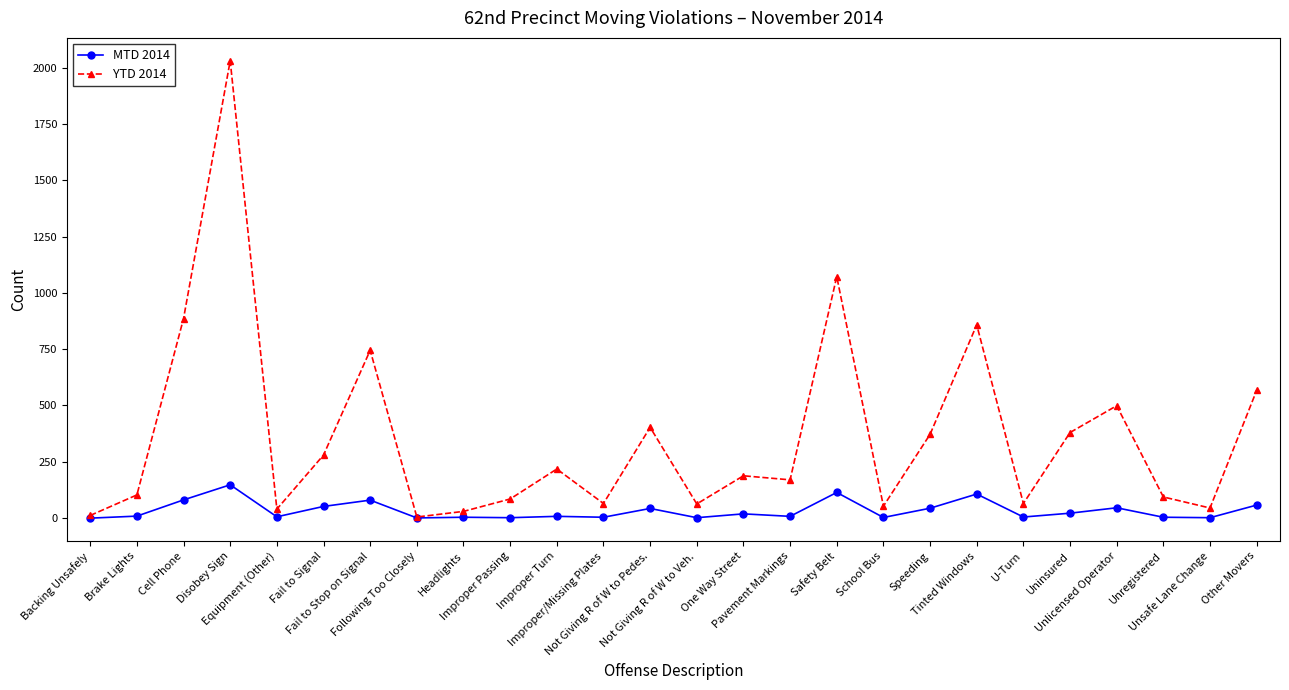

At which label does YTD 2014 reach its peak?

Disobey Sign